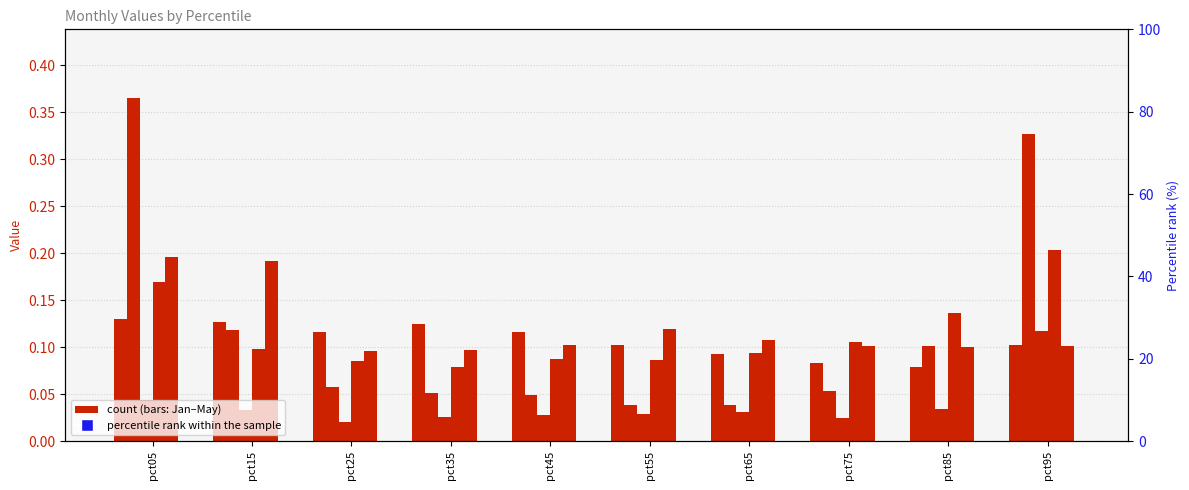

Which series contains the lowest Y value?

Mar